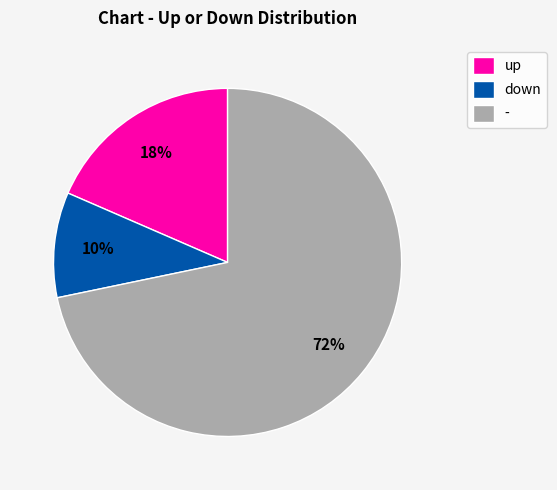

Does - represent more than half of the total?

Yes